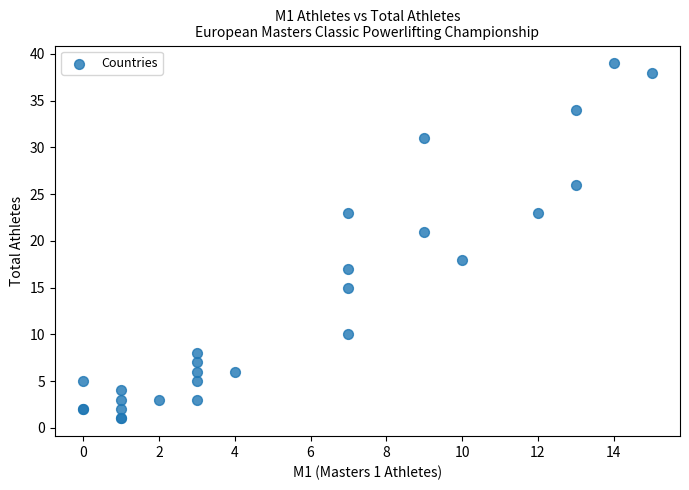

What Y value in the scatter plot is closest to 20?

21